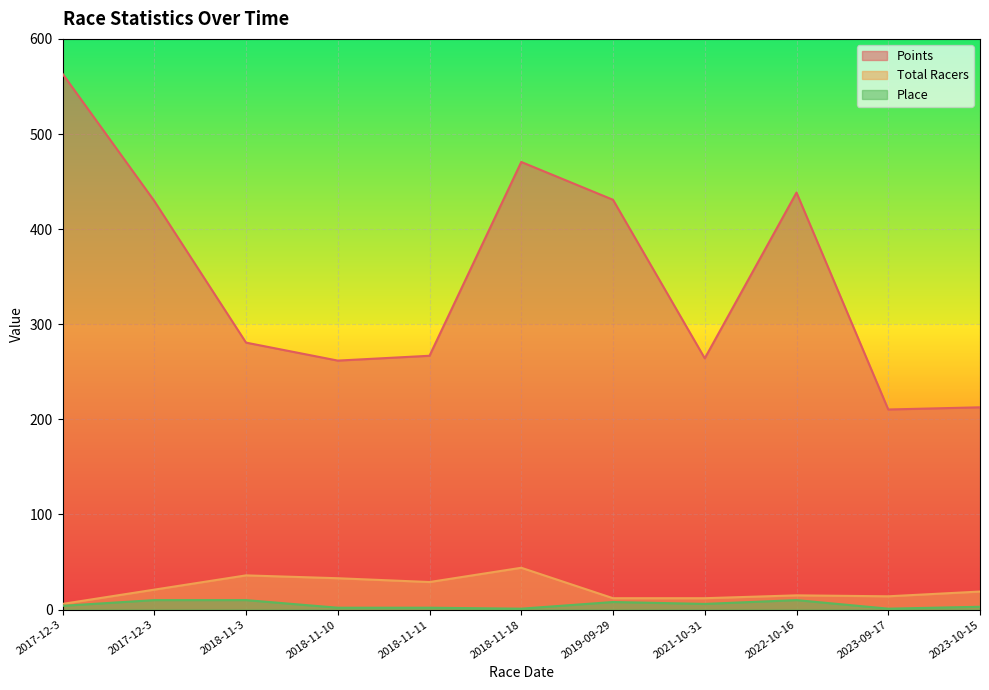

At how many categories does at least one series exceed 92?

11